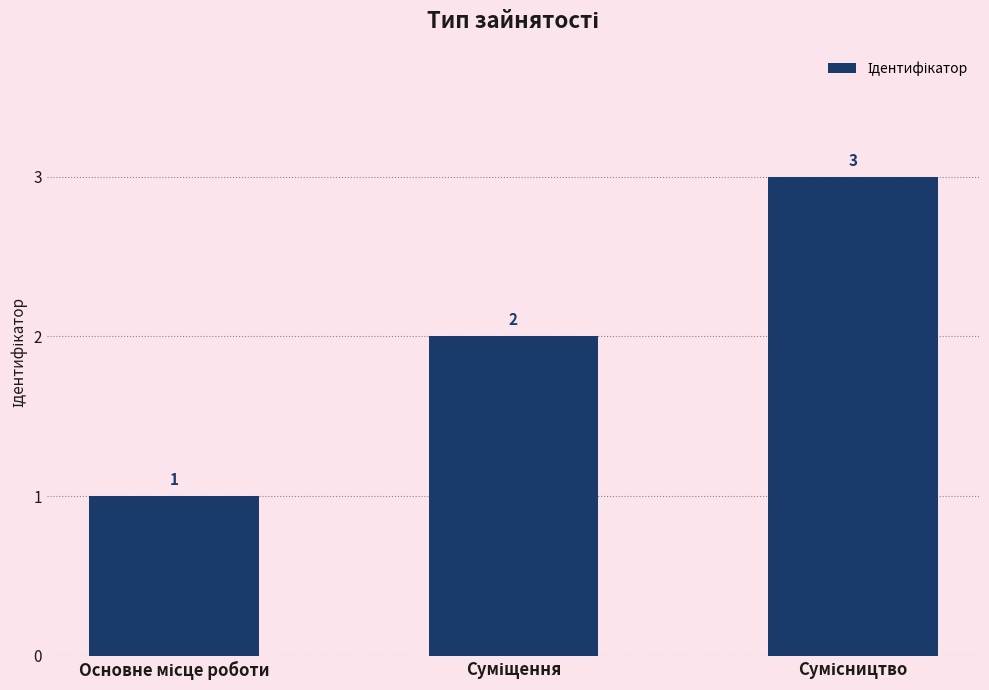

What is the minimum value shown in the chart?

1